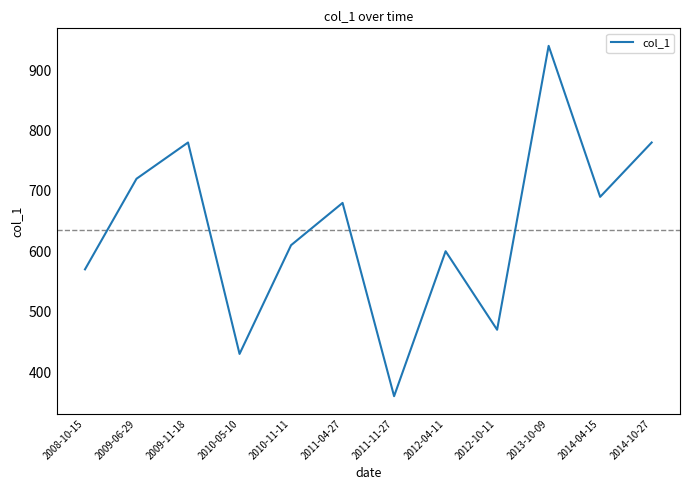

Reading left to right, extract all data points from this chart.

570	720	780	430	610	680	360	600	470	940	690	780